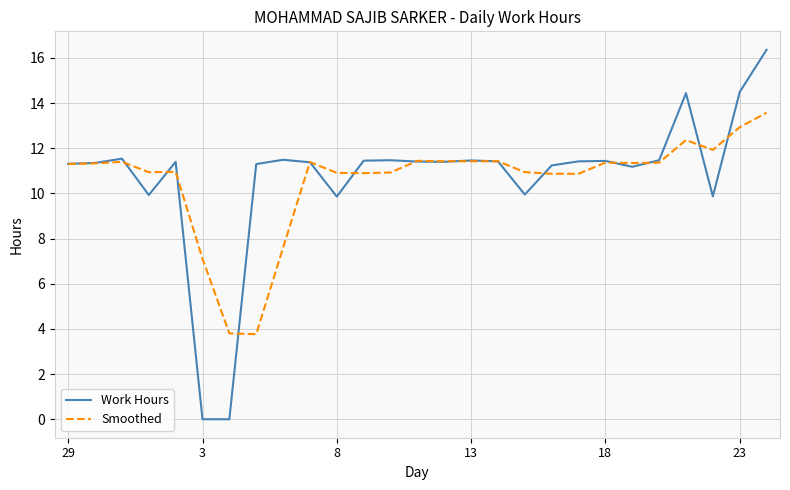

Rank the series by their maximum value, from lowest to highest.

Smoothed, Work Hours